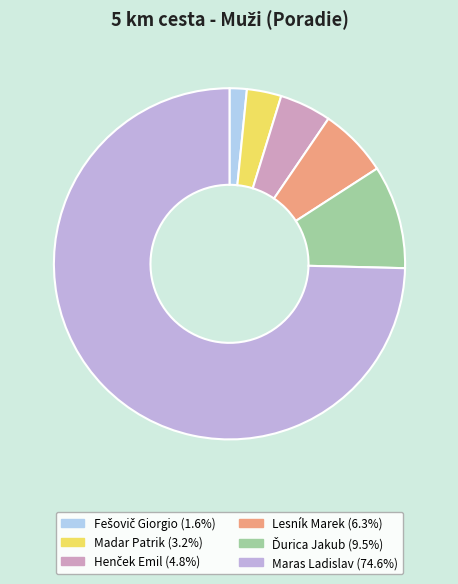

Count the number of slices in the pie.

6